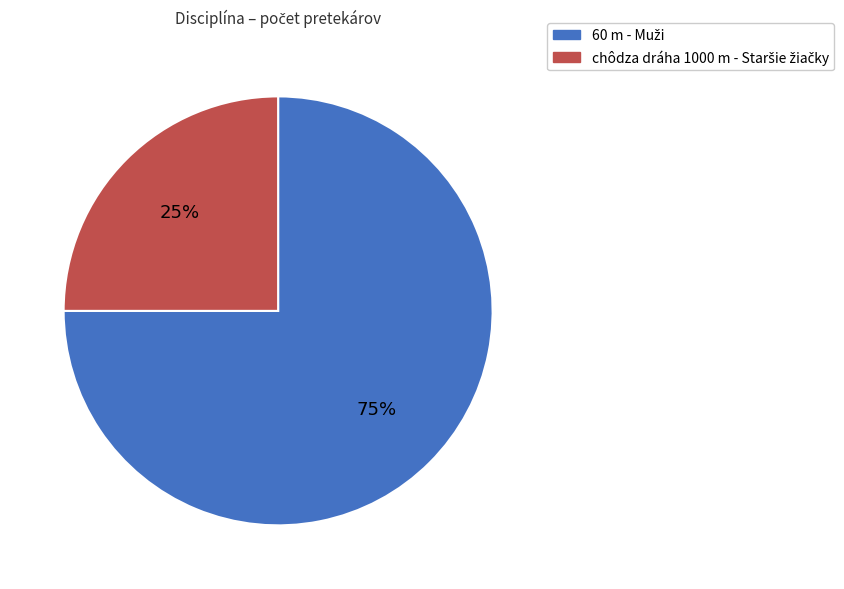

To the nearest percent, what is the average slice percentage?

50%